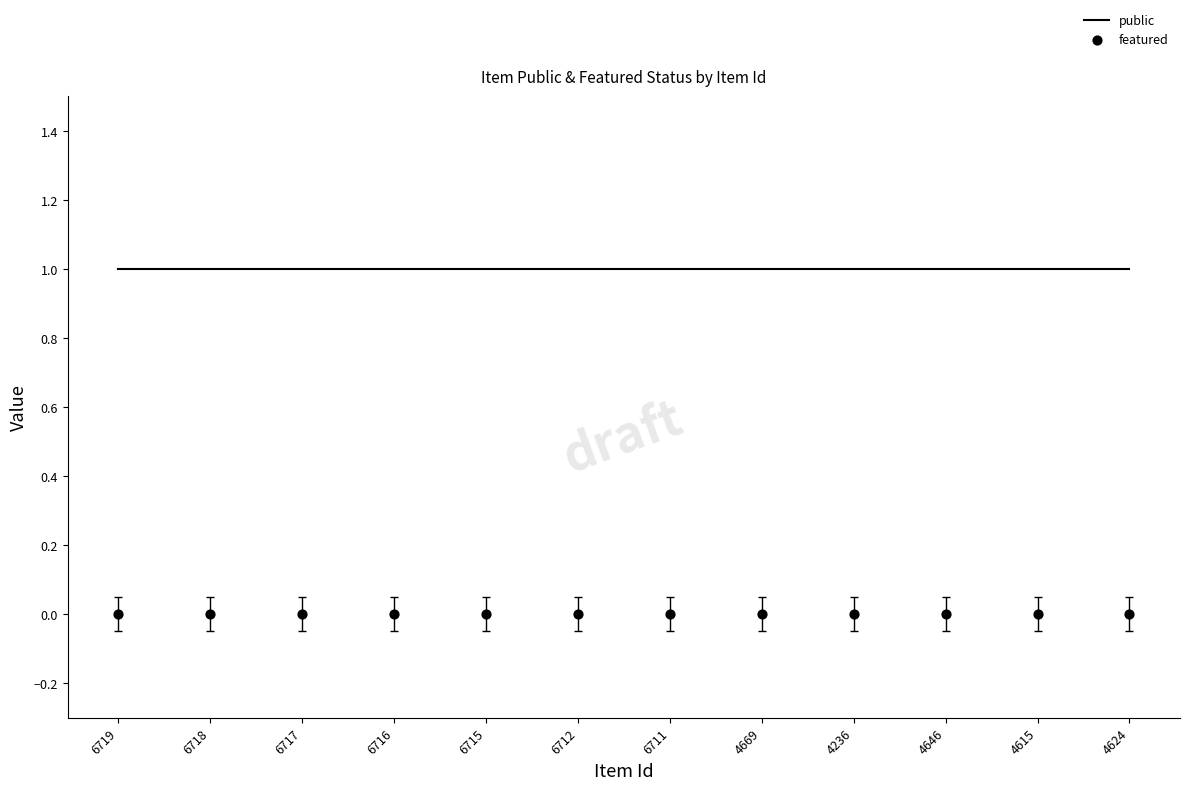

At which category is the sum across all series the highest?

6719